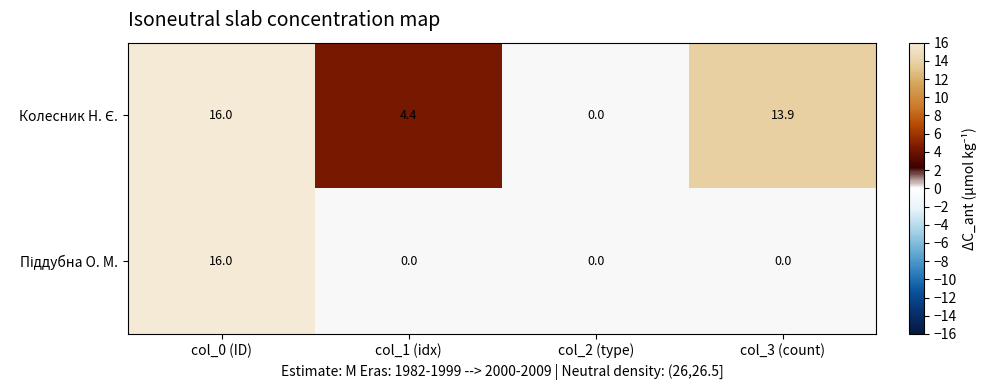

At which category does the chart reach its peak across all series?

col_0 (ID)